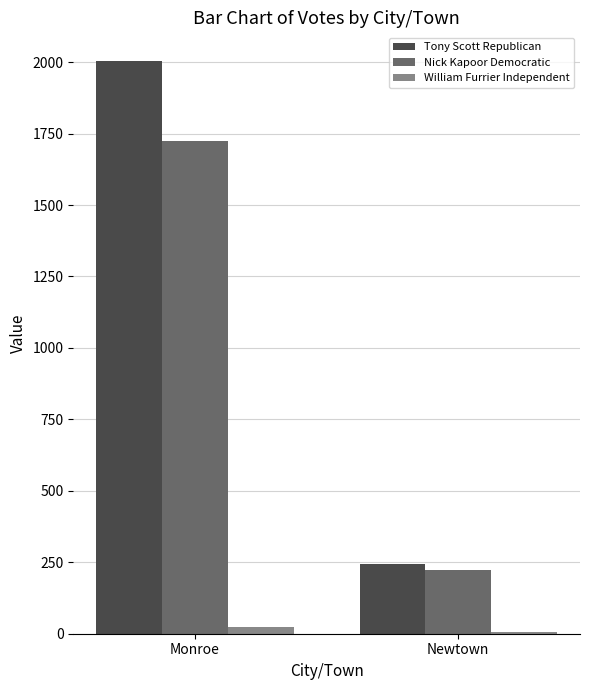

At which category is the sum across all series the highest?

Monroe